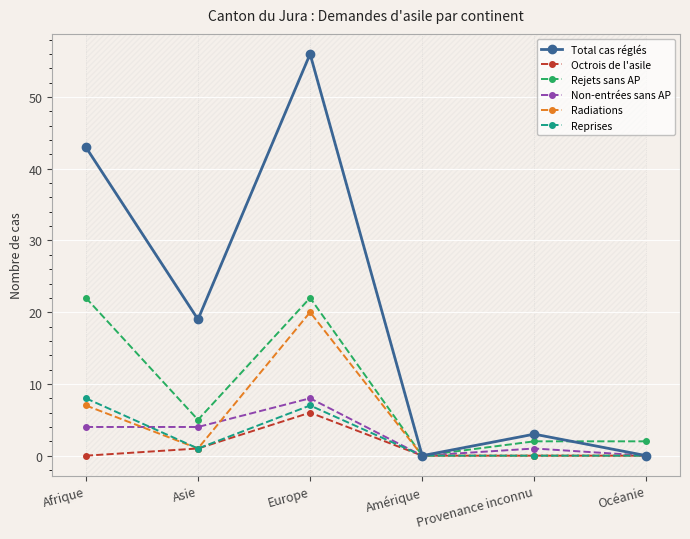

True or false: Rejets sans AP has more than 0 points higher than both neighbors.

True